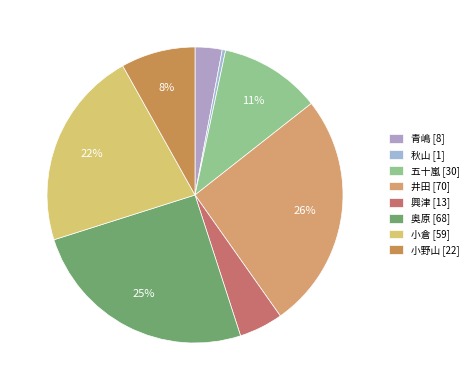

Is there a majority slice in this chart?

No